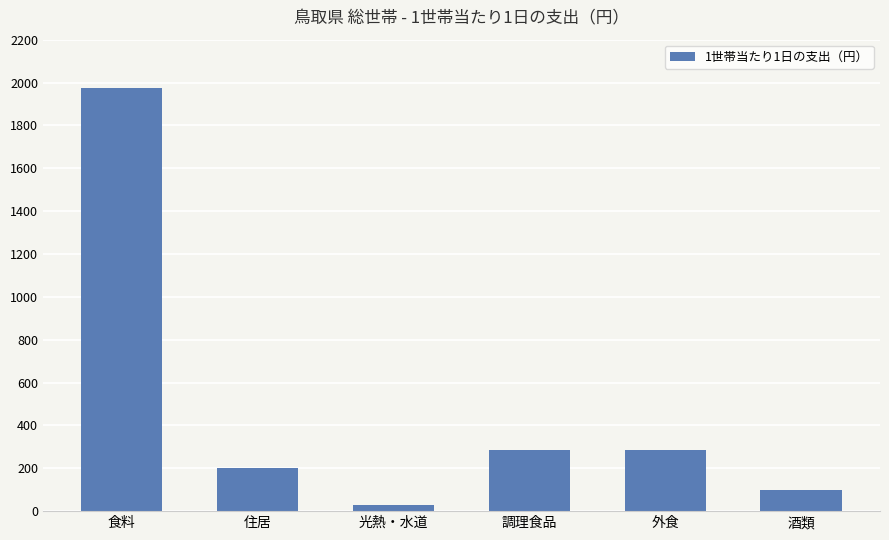

Is it true that the value at 外食 is 285.6?

True